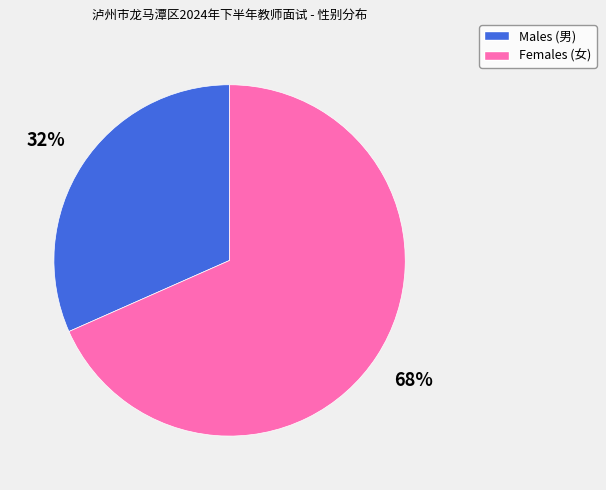

Does any single category account for the majority?

Yes